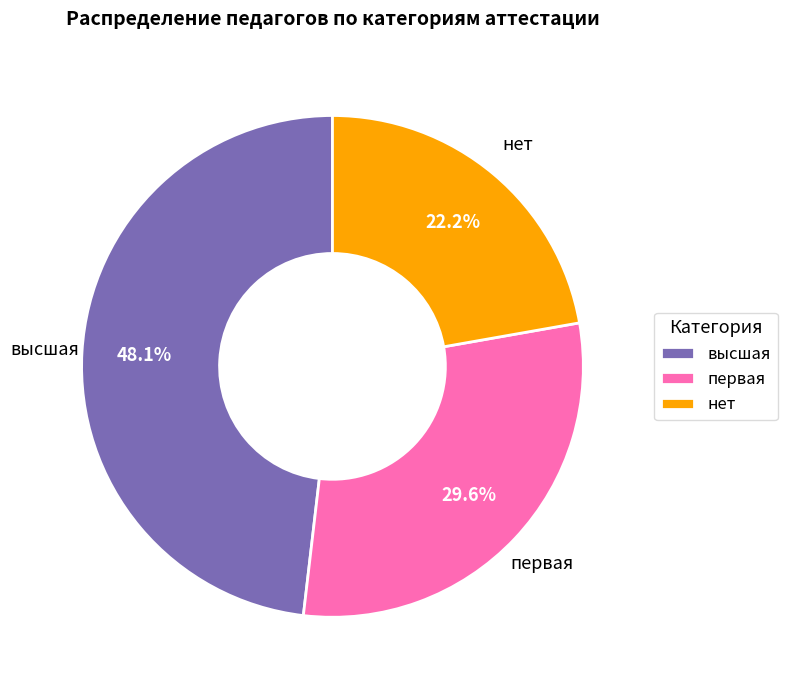

Combined, do первая and нет account for over 50%?

Yes